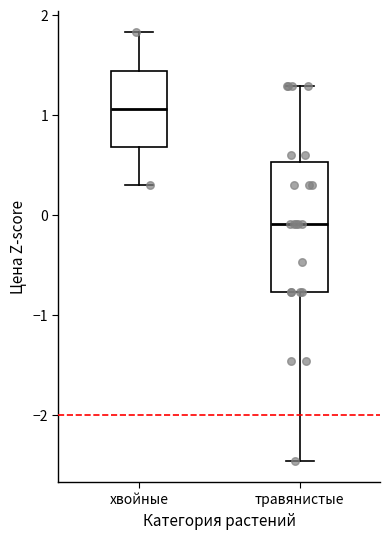

Reading left to right, transcribe this box plot: for each box, give where its median line is, the range the box spans, and where its two whiskers end, as read against the y-axis. The values are not printed on the chart, so give them approximately, as read against the axis.

хвойные: median 1.1, box 0.7 to 1.4, whiskers 0.3 to 1.8
травянистые: median -0.1, box -0.8 to 0.5, whiskers -2.5 to 1.3